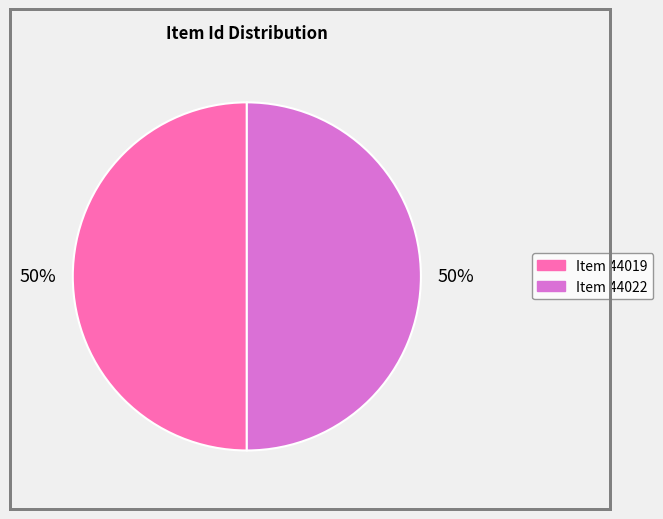

Do Item 44019 and Item 44022 together represent more than half of the pie?

Yes